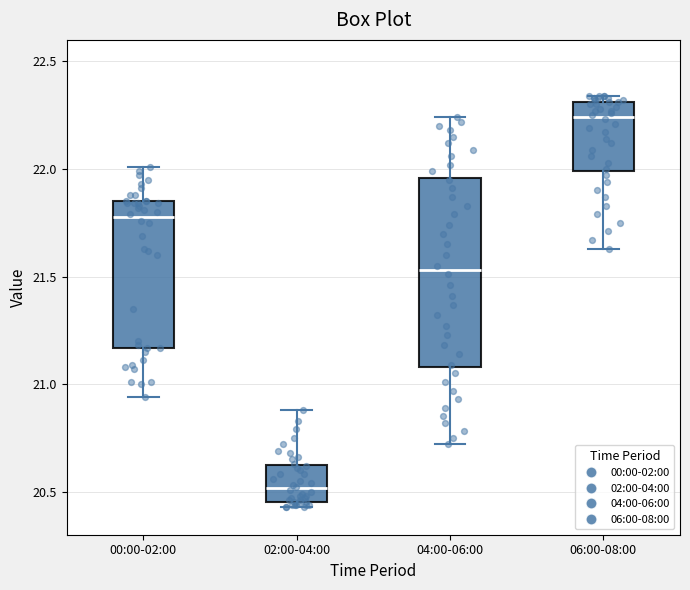

Where is the lower edge of the box for 04:00-06:00 on the y-axis? The values are not printed on the chart, so give them approximately, as read against the axis.

21.10